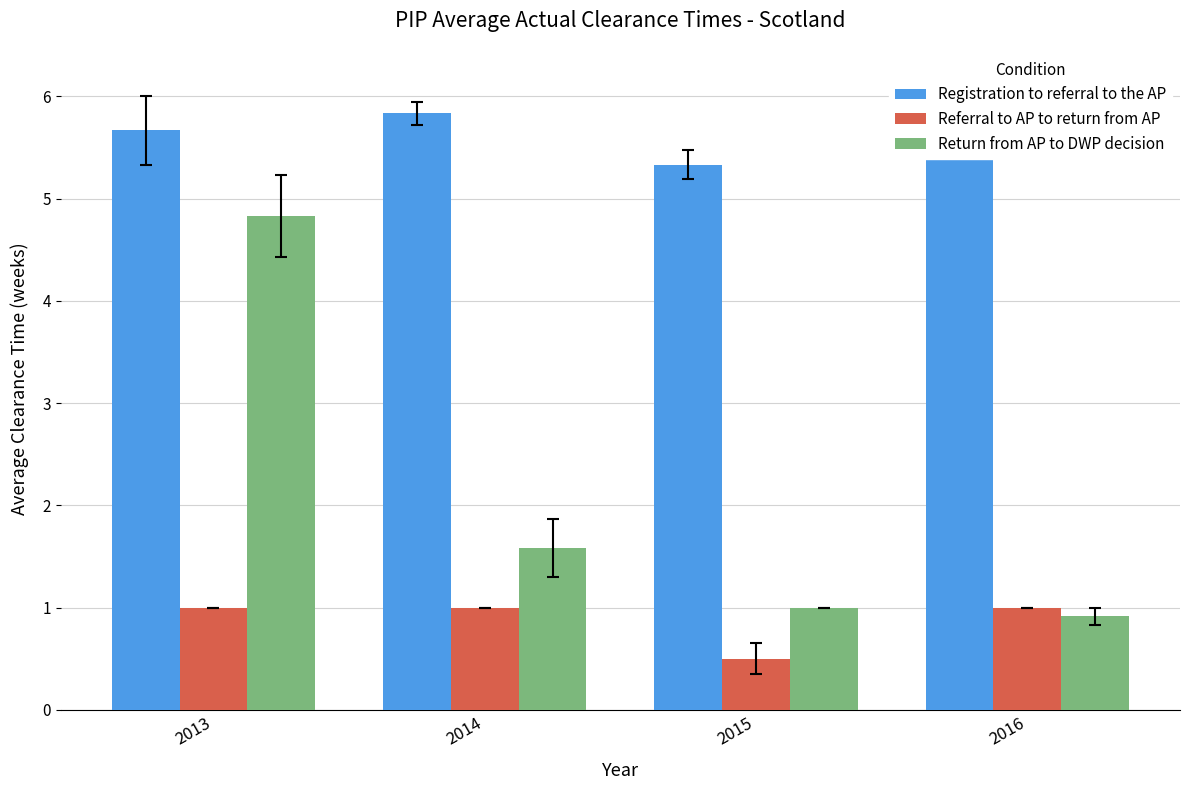

Is it true that Referral to AP to return from AP equals 0.5 at 2015?

True